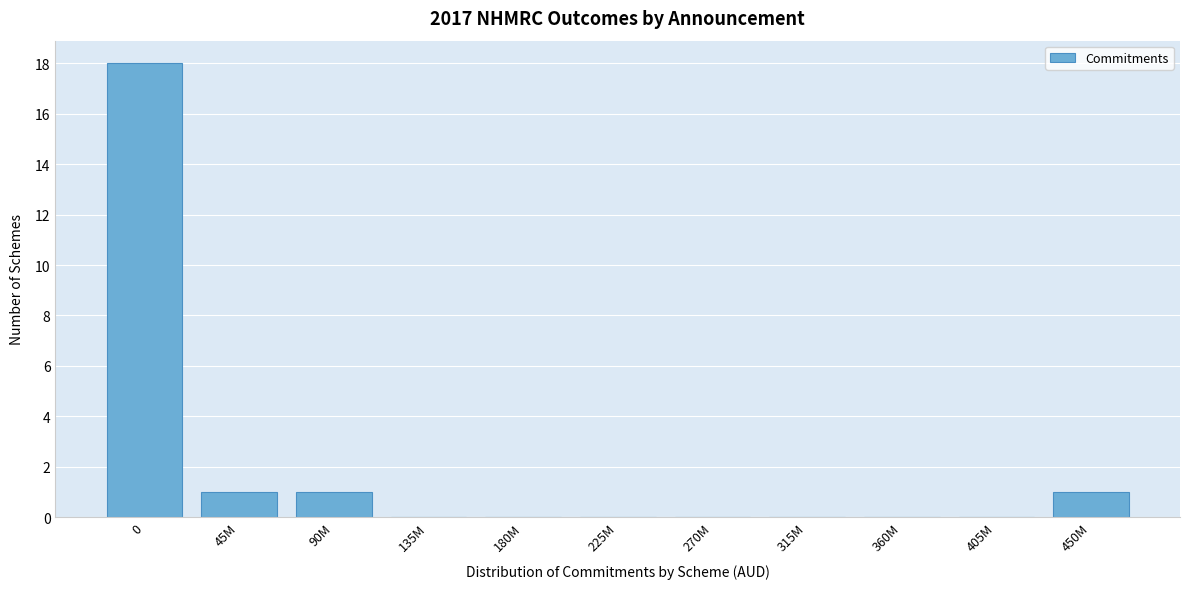

Reading left to right, transcribe all the data shown in this chart.

0=18	45M=1	90M=1	135M=0	180M=0	225M=0	270M=0	315M=0	360M=0	405M=0	450M=1